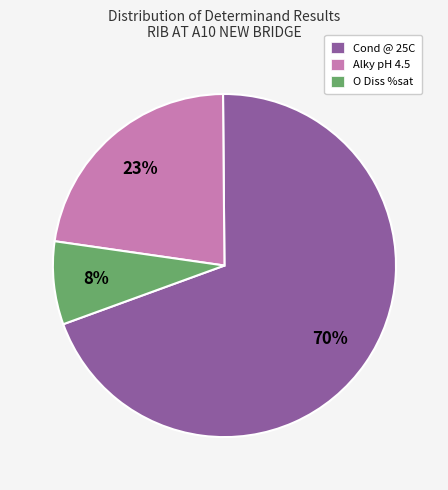

True or false: O Diss %sat accounts for 19% of the total.

False